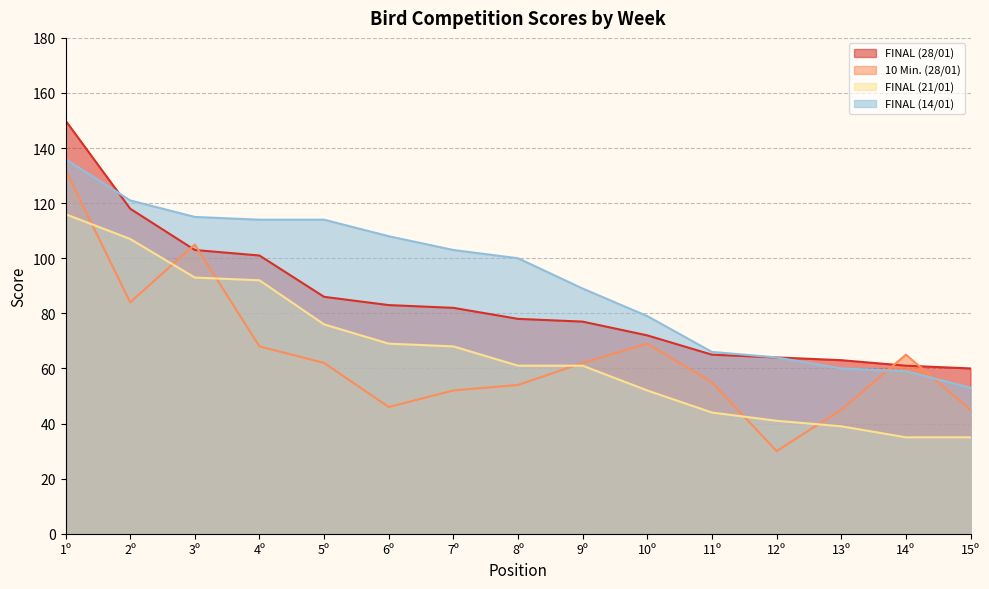

Which series has the largest total across all categories?

FINAL (14/01)